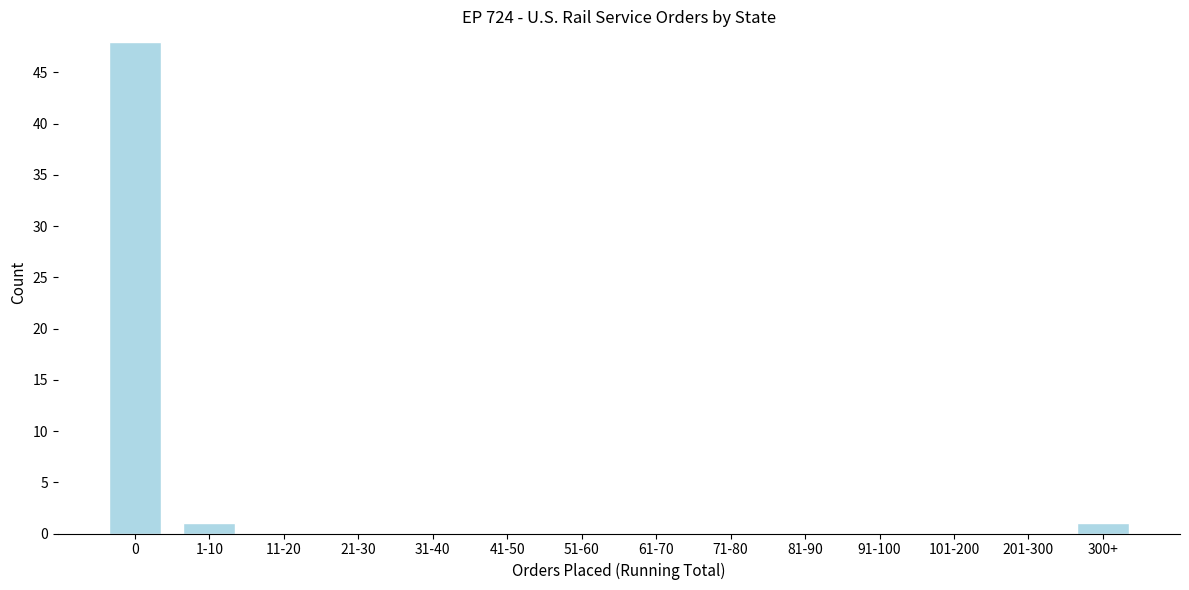

Reading left to right, list all the values displayed in this chart.

0=48	1-10=1	11-20=0	21-30=0	31-40=0	41-50=0	51-60=0	61-70=0	71-80=0	81-90=0	91-100=0	101-200=0	201-300=0	300+=1